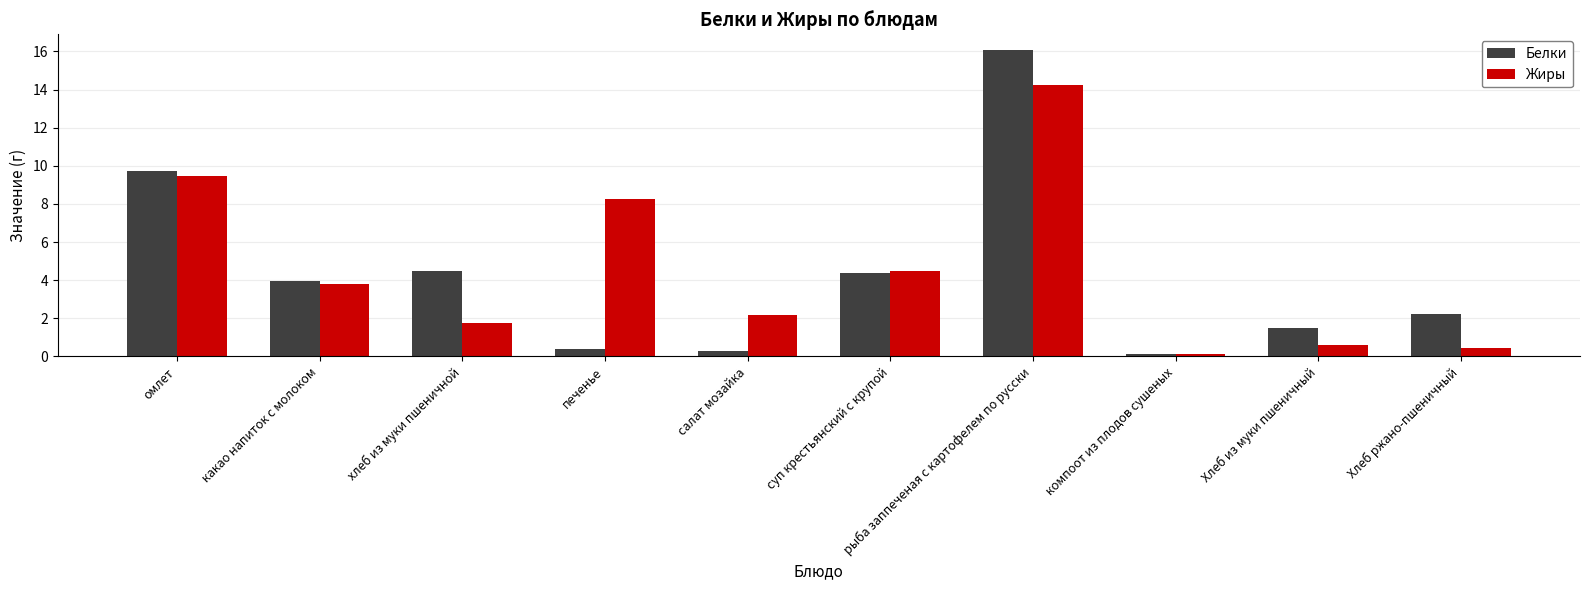

Rank the series by their maximum value, from highest to lowest.

Белки, Жиры